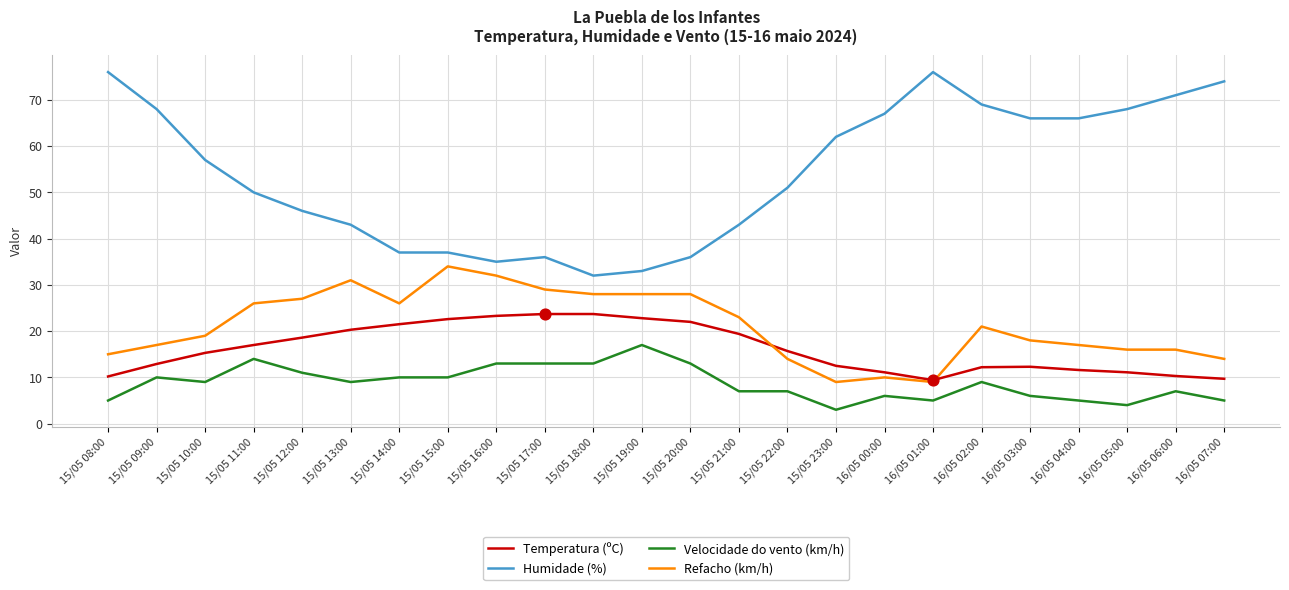

What is the total value across all series at 15/05 15:00?

103.6